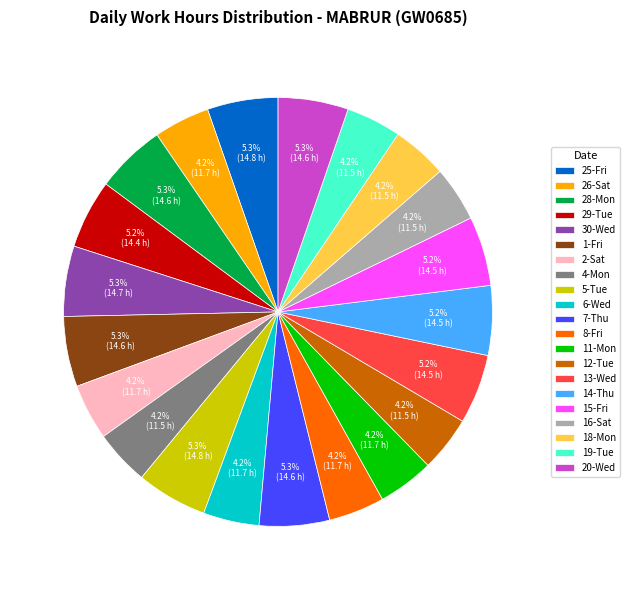

To the nearest percent, what percentage of the pie is 2-Sat?

4%